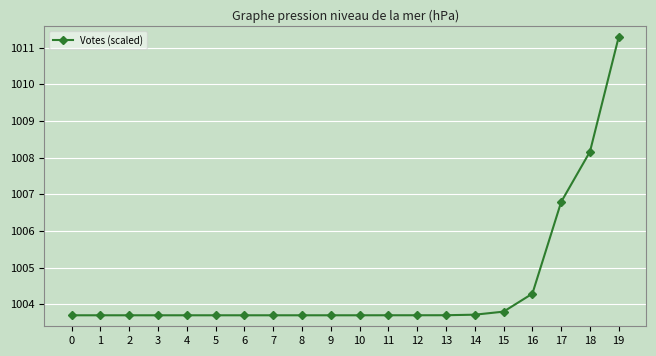

Reading left to right, transcribe all the data shown in this chart.

0=1003.7	1=1003.7	2=1003.7	3=1003.7	4=1003.7	5=1003.7	6=1003.7	7=1003.7	8=1003.7	9=1003.7	10=1003.7	11=1003.7	12=1003.7	13=1003.7	14=1003.7	15=1003.8	16=1004.3	17=1006.8	18=1008.2	19=1011.3